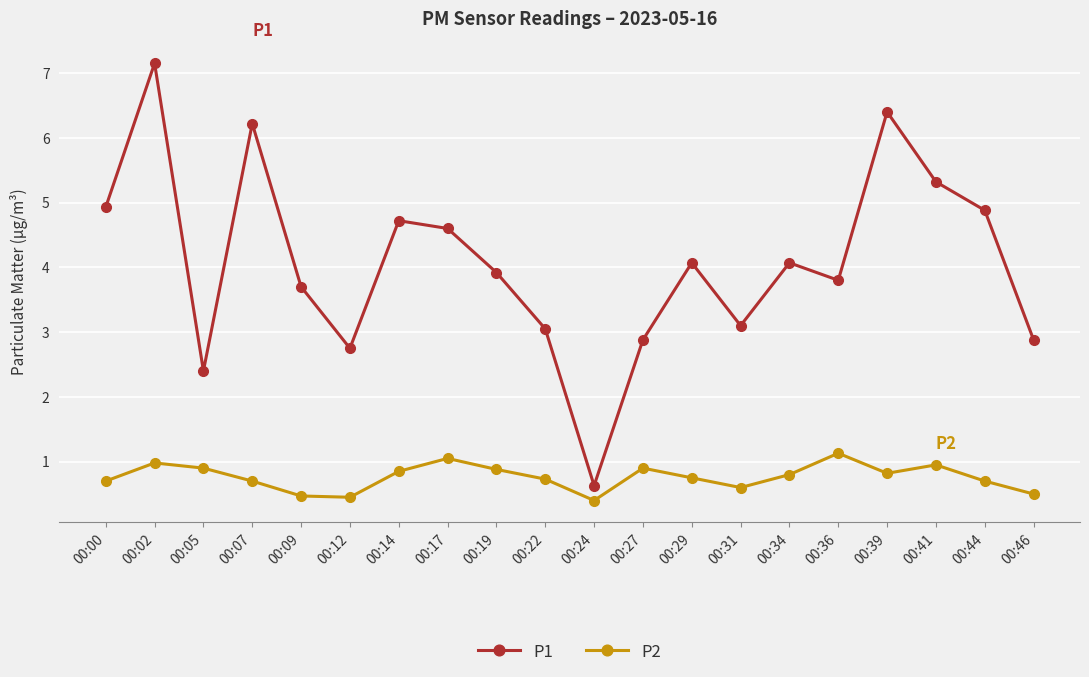

Is it true that P2 equals 0.8 at 00:39?

True